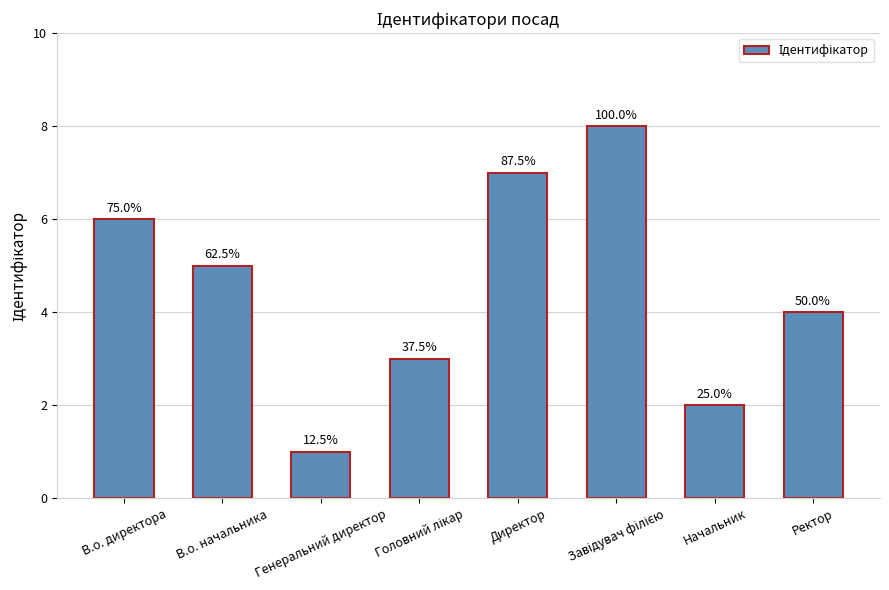

Is it true that the value at В.о. начальника is 5?

True